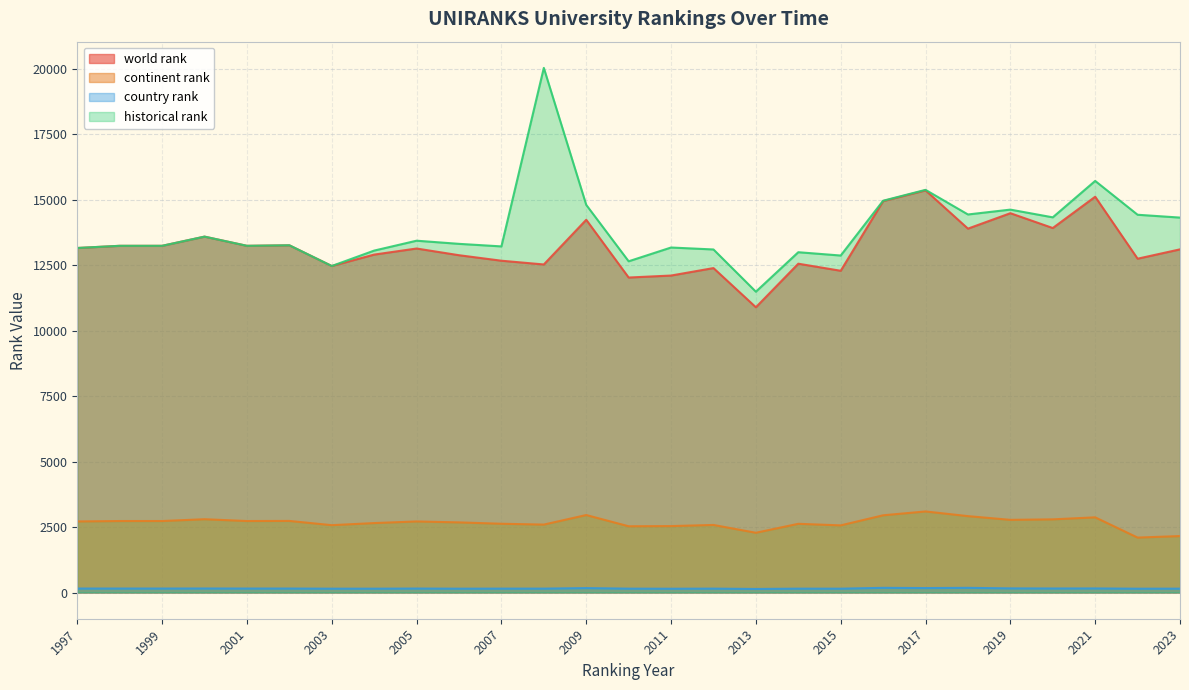

Between 2009 and 2012, which series saw the biggest shift?

world rank